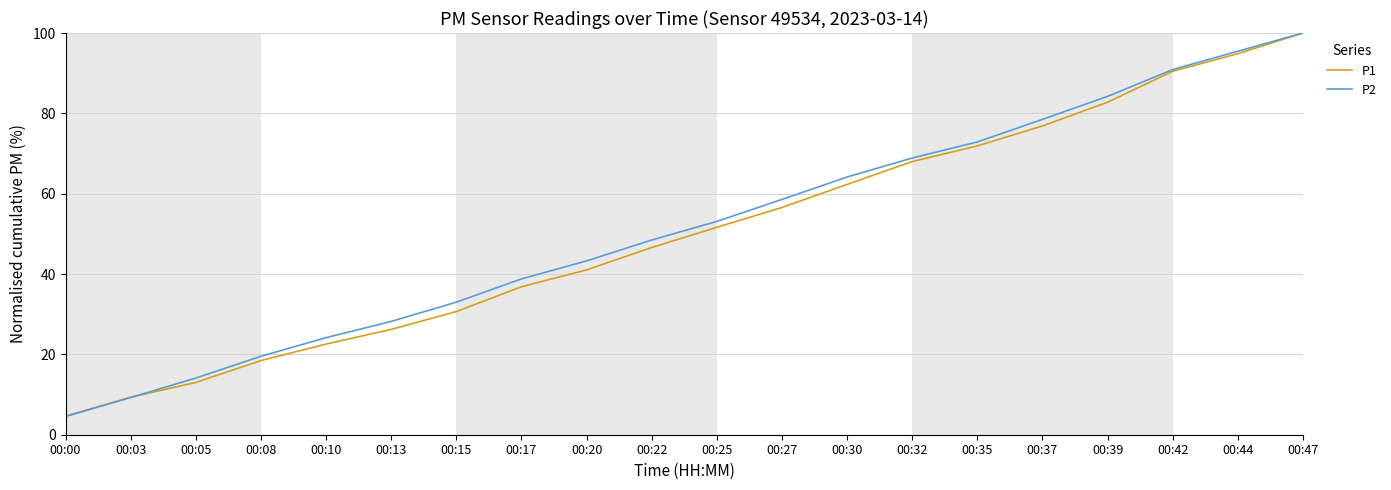

What are all the series names shown in the legend?

P1, P2